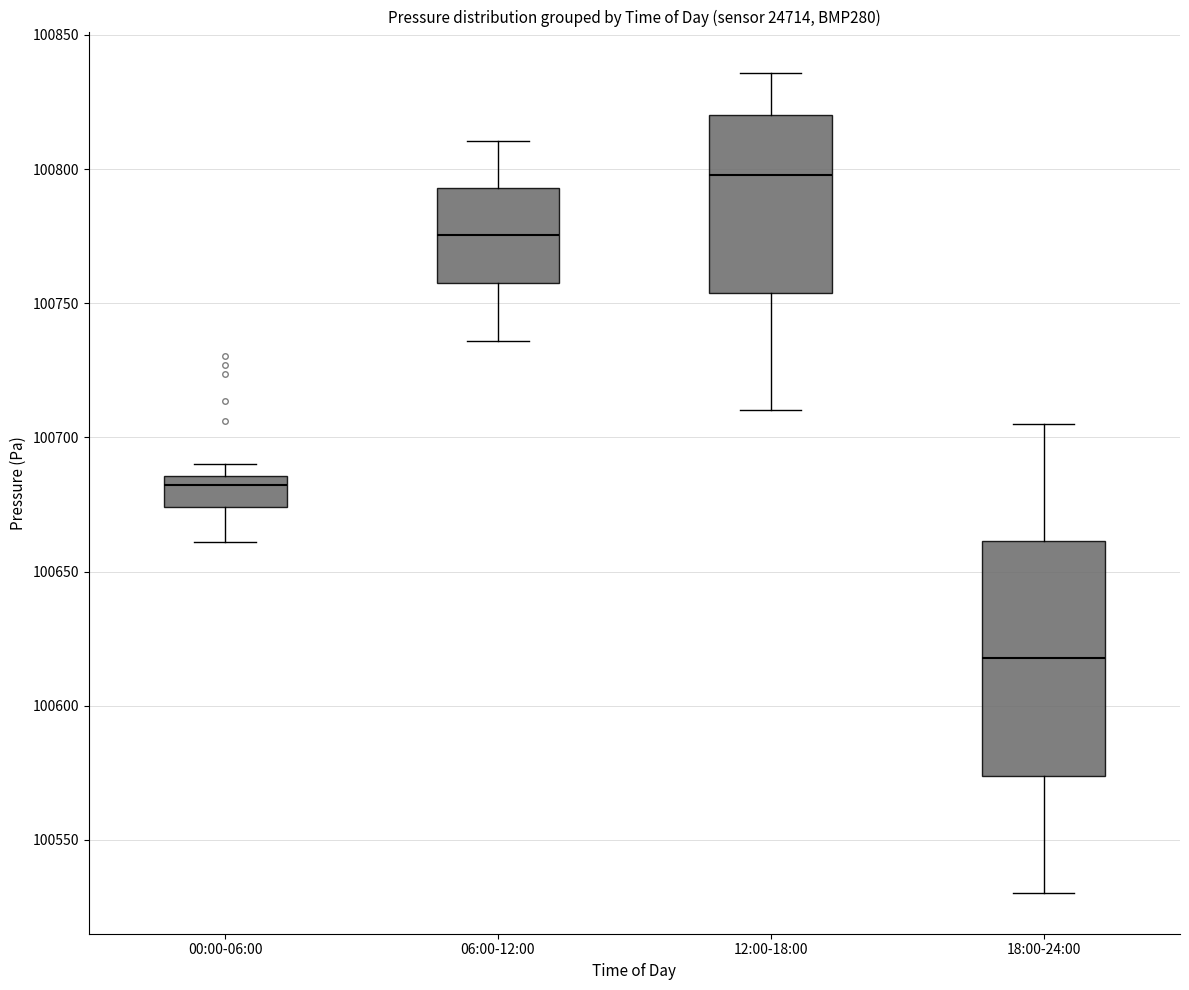

Reading left to right, read every box against the y-axis: the position of its median line, the range the box covers, and the ends of its whiskers. The values are not printed on the chart, so give them approximately, as read against the axis.

00:00-06:00: median 100680, box 100675 to 100685, whiskers 100660 to 100690
06:00-12:00: median 100775, box 100760 to 100795, whiskers 100735 to 100810
12:00-18:00: median 100800, box 100755 to 100820, whiskers 100710 to 100835
18:00-24:00: median 100620, box 100575 to 100660, whiskers 100530 to 100705